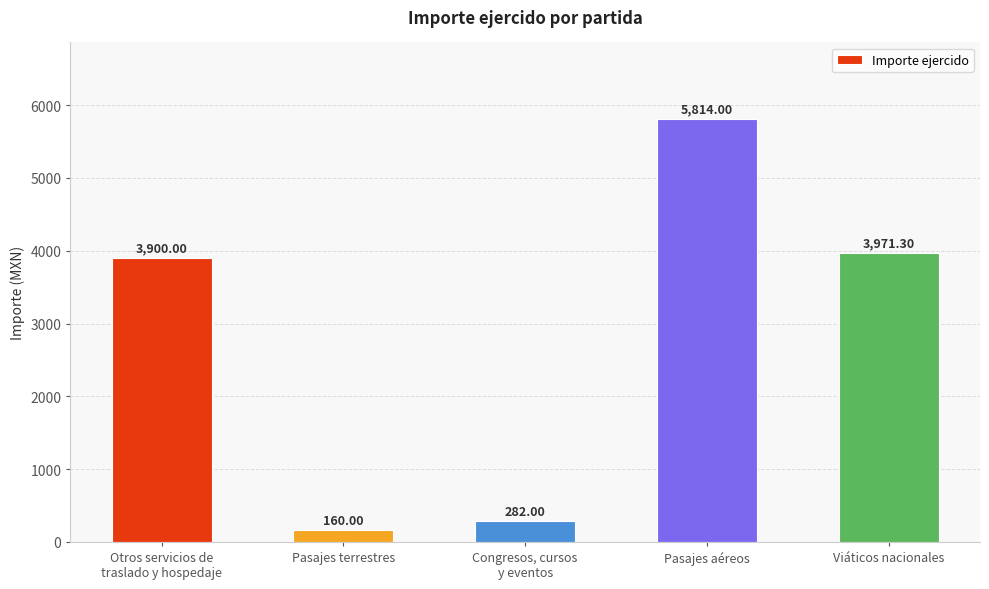

Which has a higher value, Viáticos nacionales or Pasajes aéreos?

Pasajes aéreos